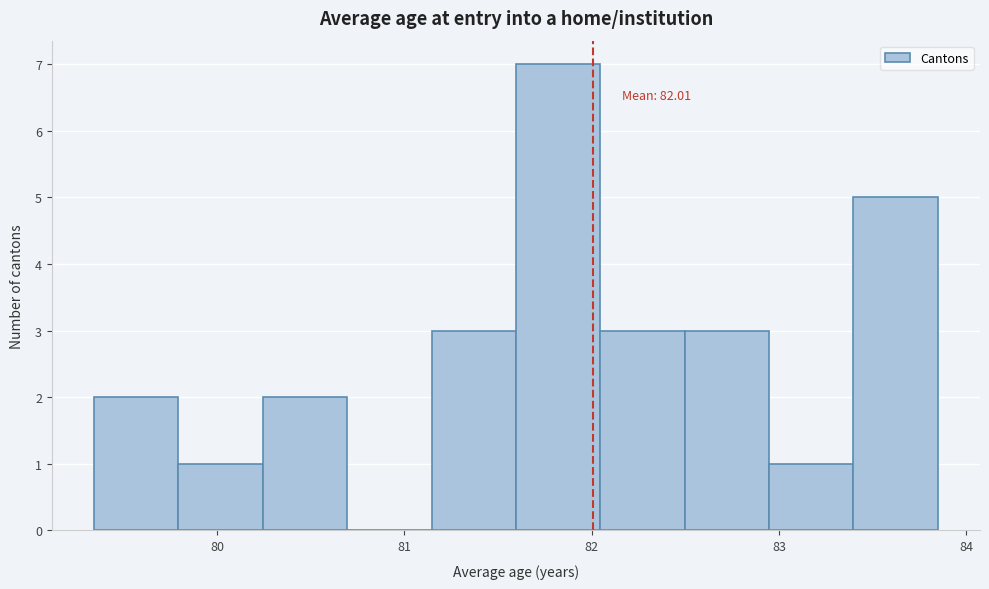

Which range on the x-axis has the tallest bar?

81.6 to 82.0